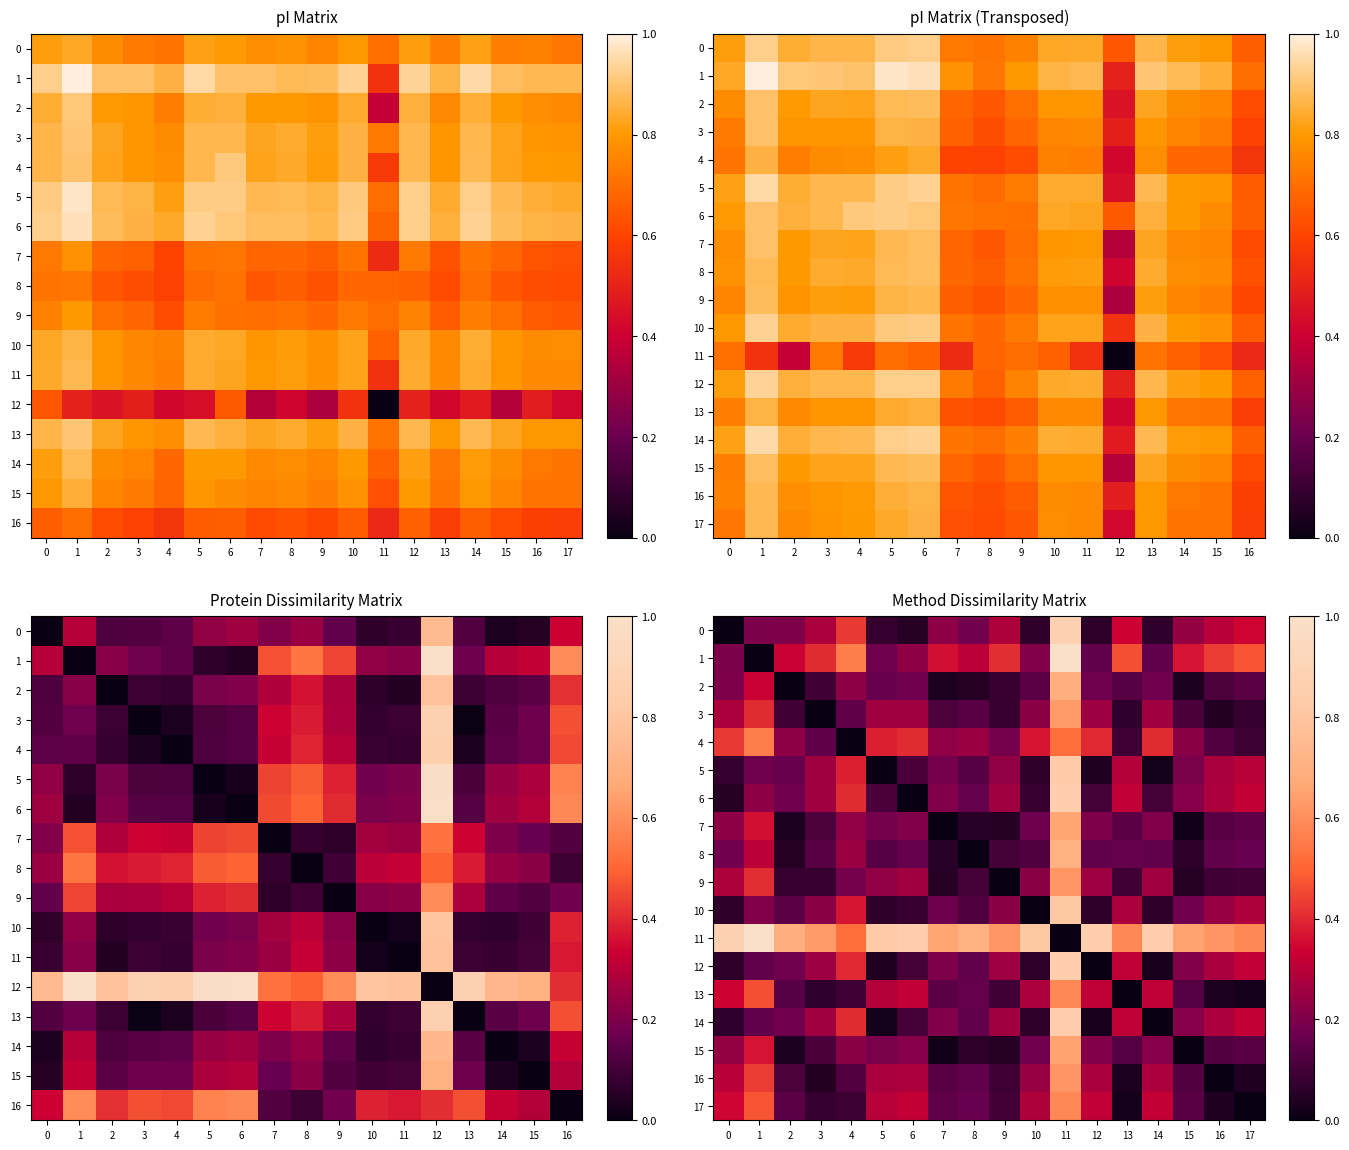

What is the difference between the 17 values at 12 and 1?

0.2